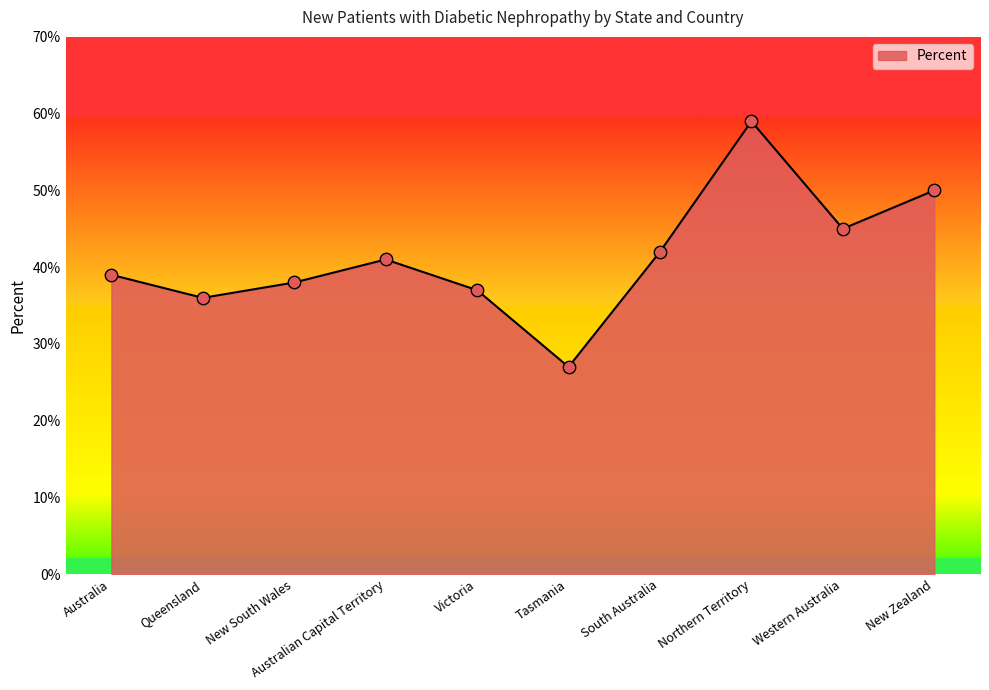

Which has a higher value, New South Wales or Australian Capital Territory?

Australian Capital Territory